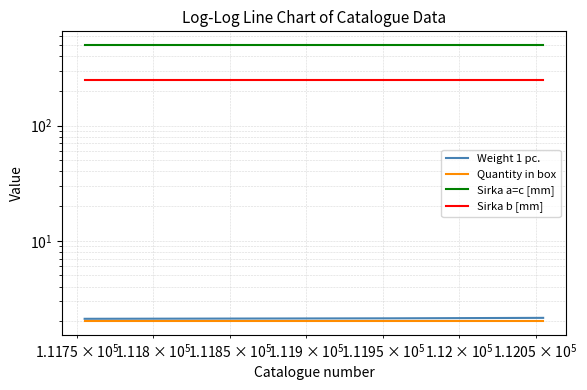

What is the highest value of the Weight 1 pc. series?

2.1